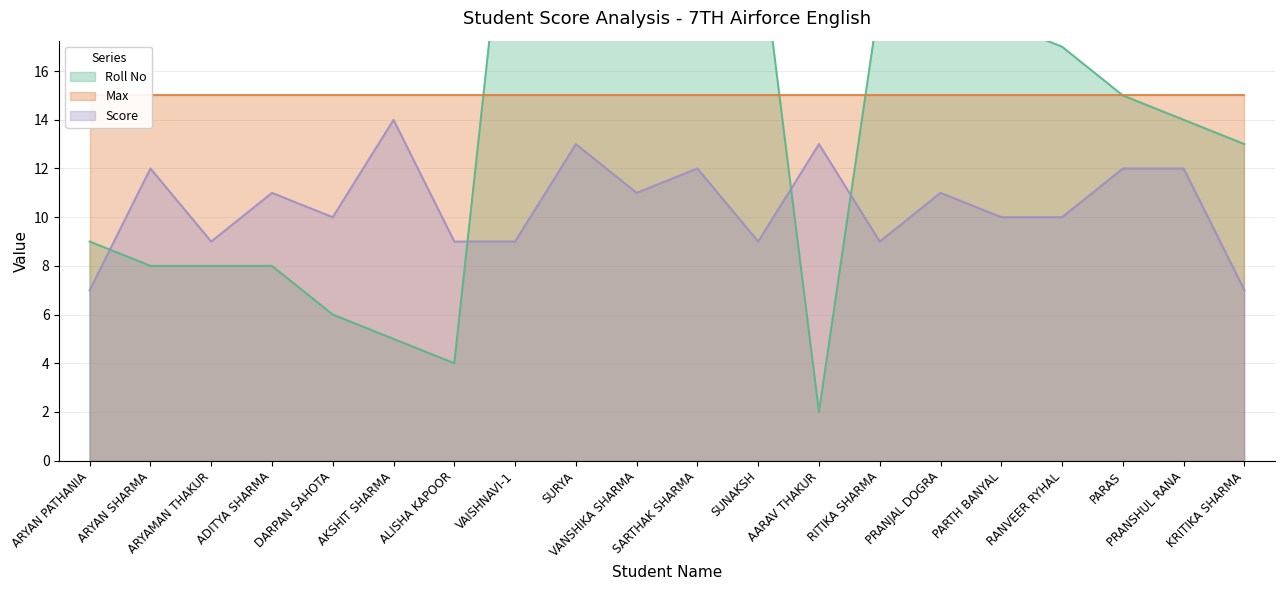

At which label does Score reach its peak?

AKSHIT SHARMA